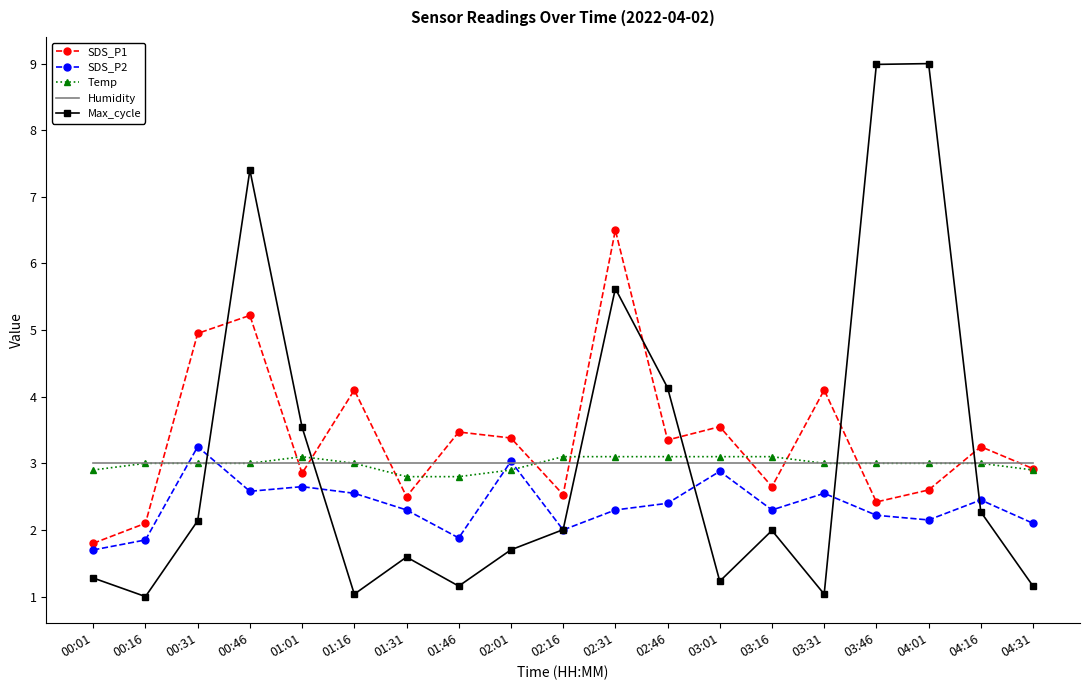

At which category does SDS_P2 reach its first local peak?

00:31